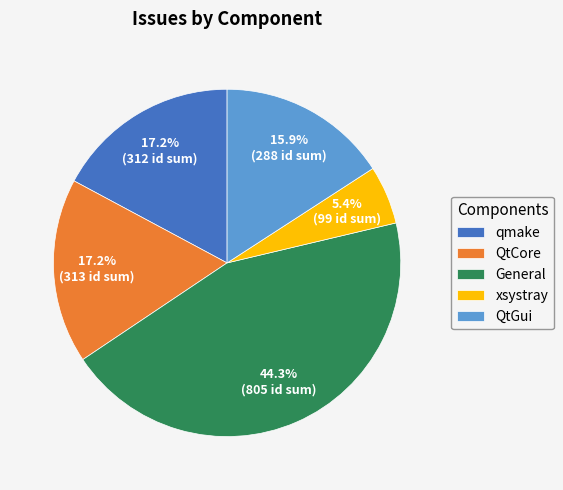

Which category has the biggest portion of the pie?

General